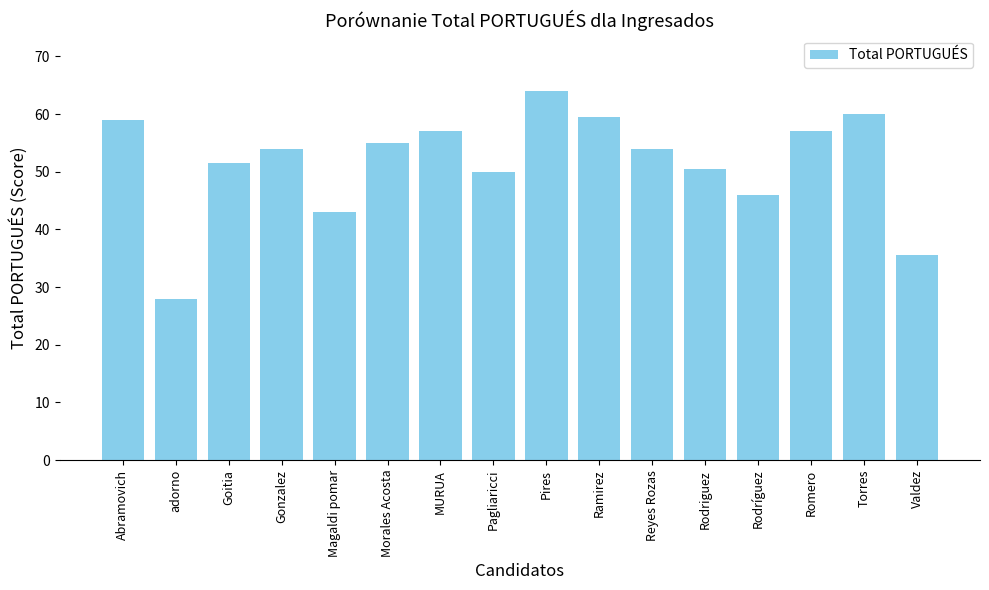

What is the change in value from Ramirez to Romero?

-2.5